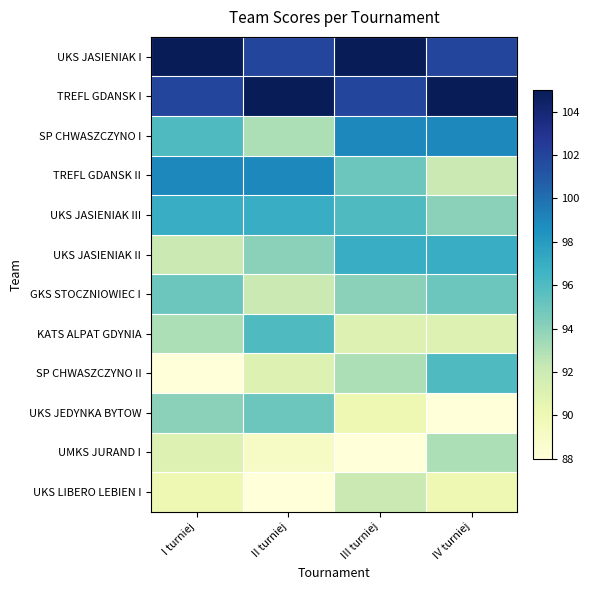

What is the difference between the highest and lowest values at III turniej?

17